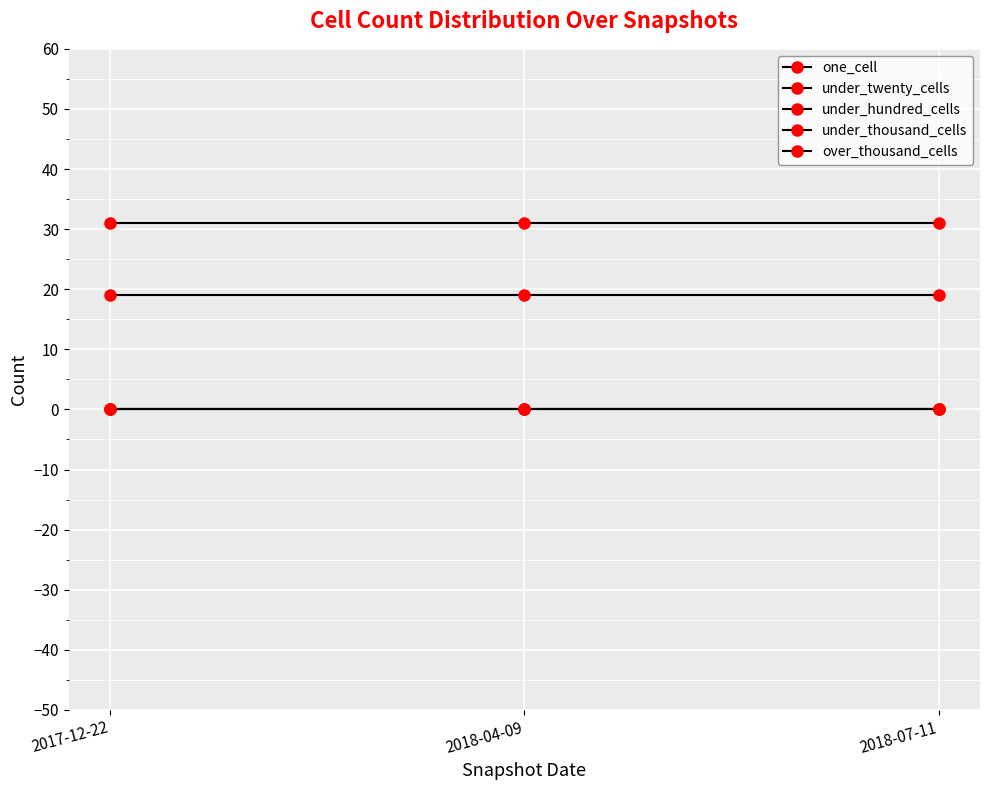

How many lines are shown in the chart?

5